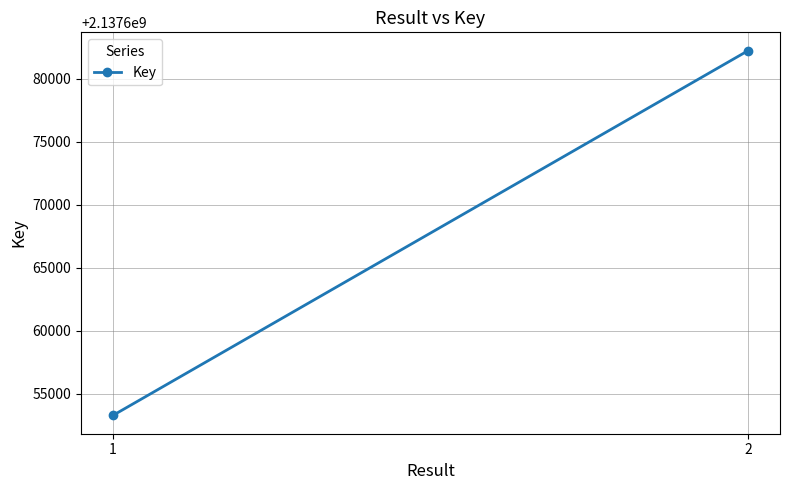

True or false: the data shows 2137653284 at 1.

True